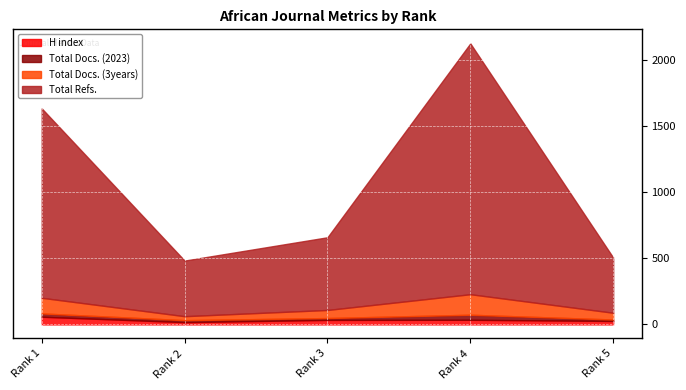

The value of Total Refs. at Rank 1 is 1430. True or false?

True